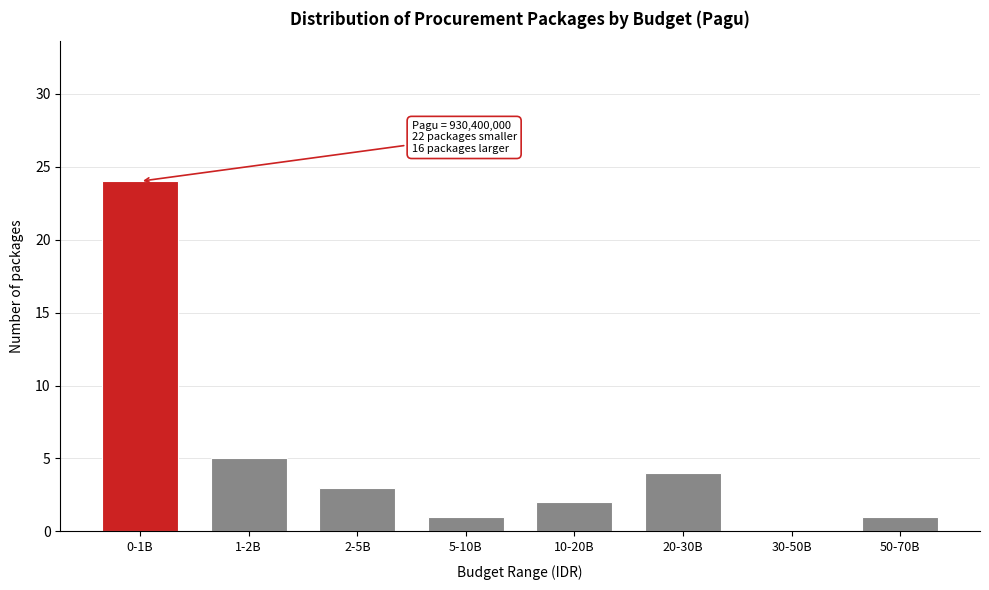

Reading left to right, transcribe all the data shown in this chart.

0-1B=24	1-2B=5	2-5B=3	5-10B=1	10-20B=2	20-30B=4	30-50B=0	50-70B=1